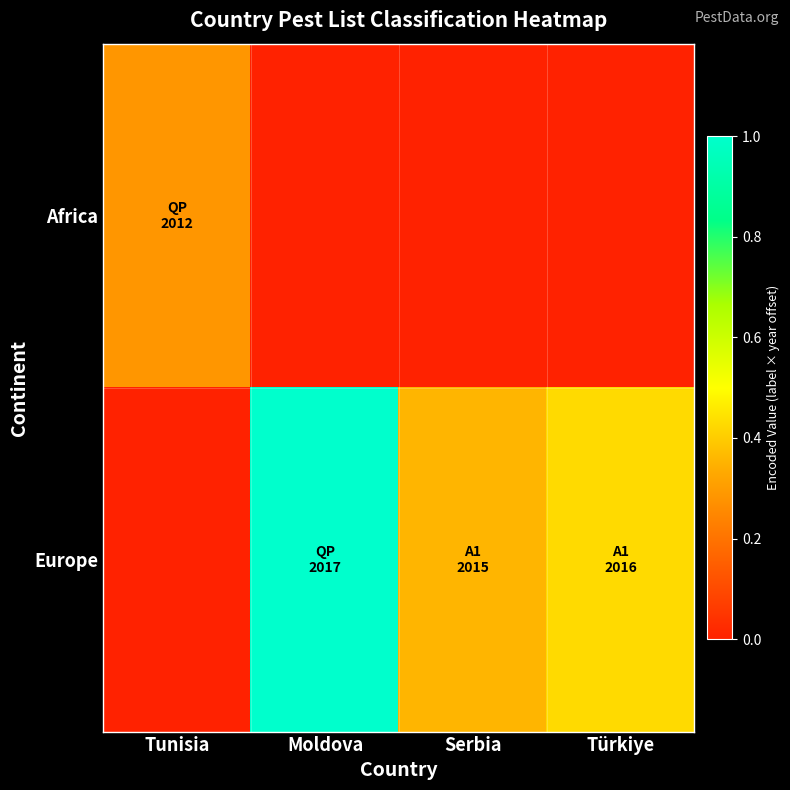

Reading left to right, list all the values displayed in this chart.

Africa: Tunisia=0.3	Moldova=0.0	Serbia=0.0	Türkiye=0.0
Europe: Tunisia=0.0	Moldova=1.0	Serbia=0.4	Türkiye=0.4